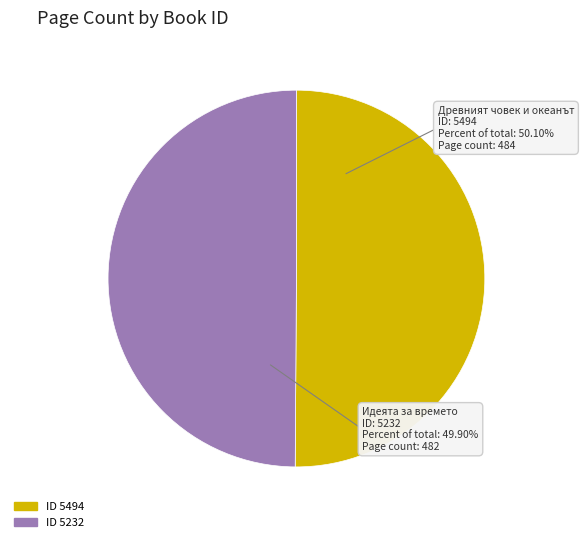

How many slices are in this pie chart?

2